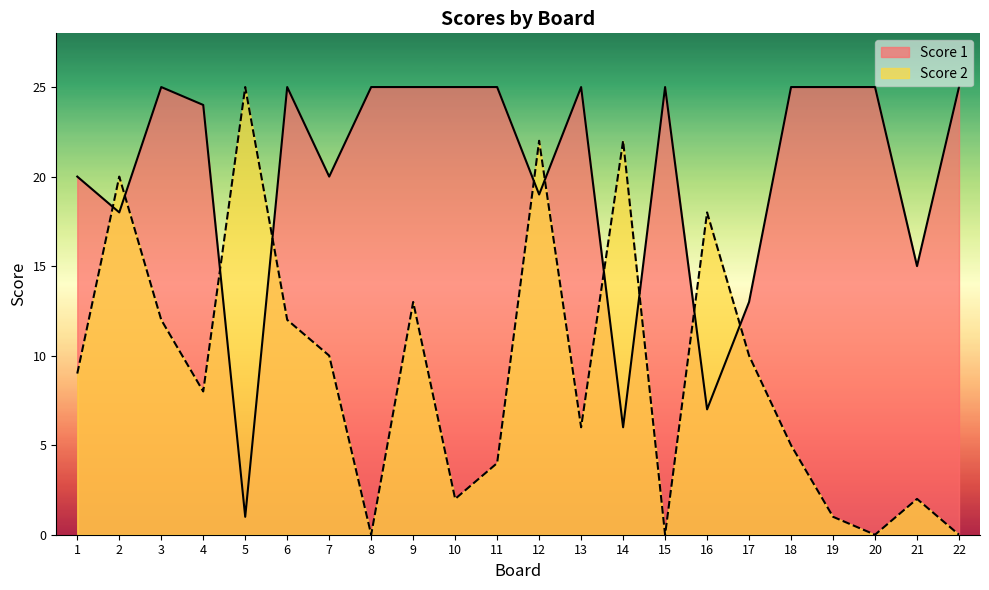

Between which two adjacent categories do Score 1 and Score 2 first intersect?

1 and 2